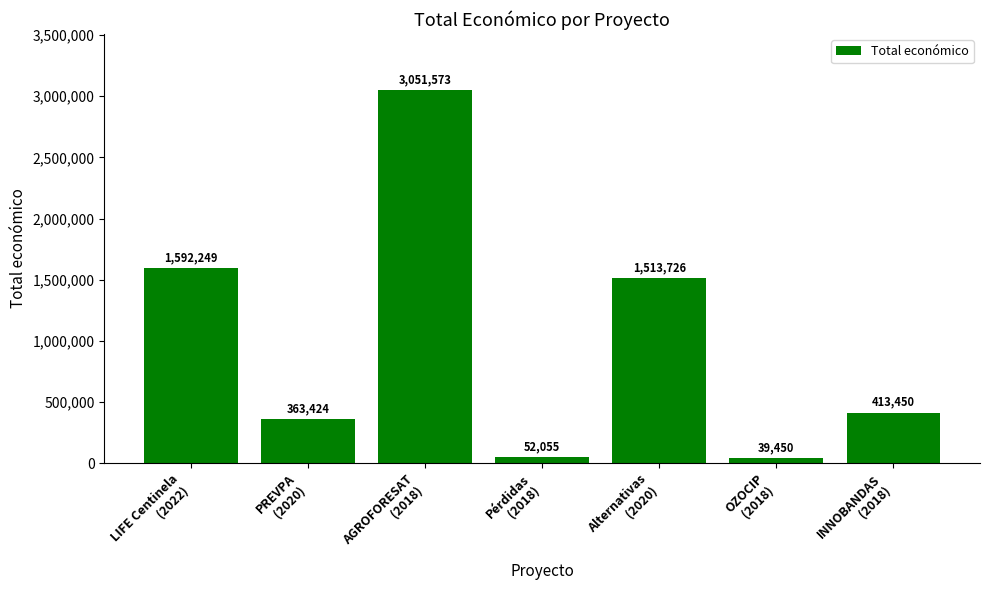

What is the greatest value displayed?

3051573